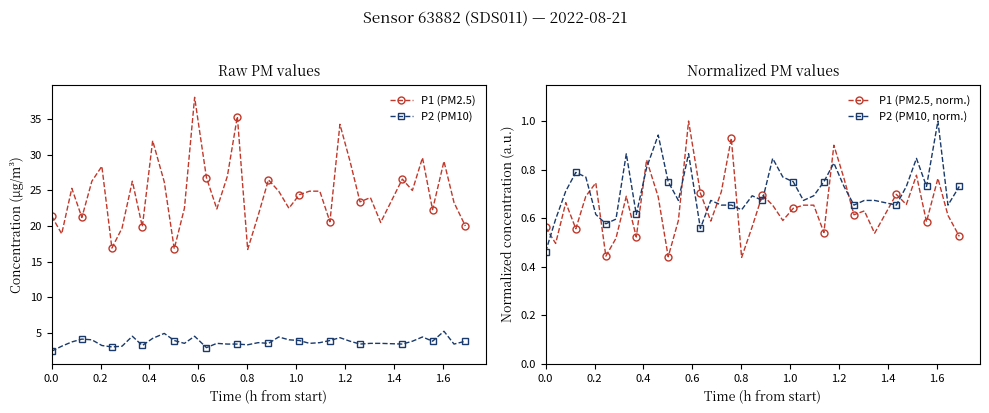

At how many categories does at least one series exceed 33?

3